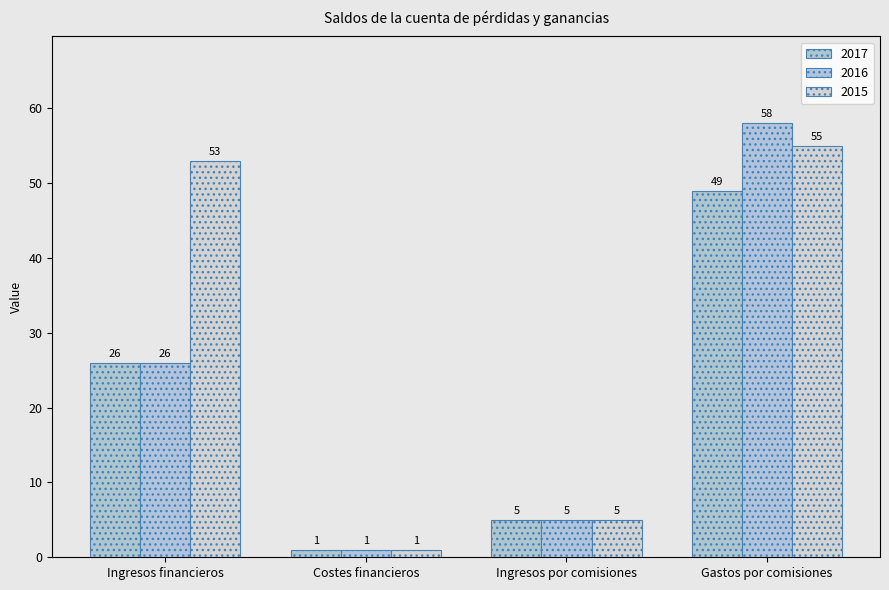

At how many categories does at least one series exceed 22?

2